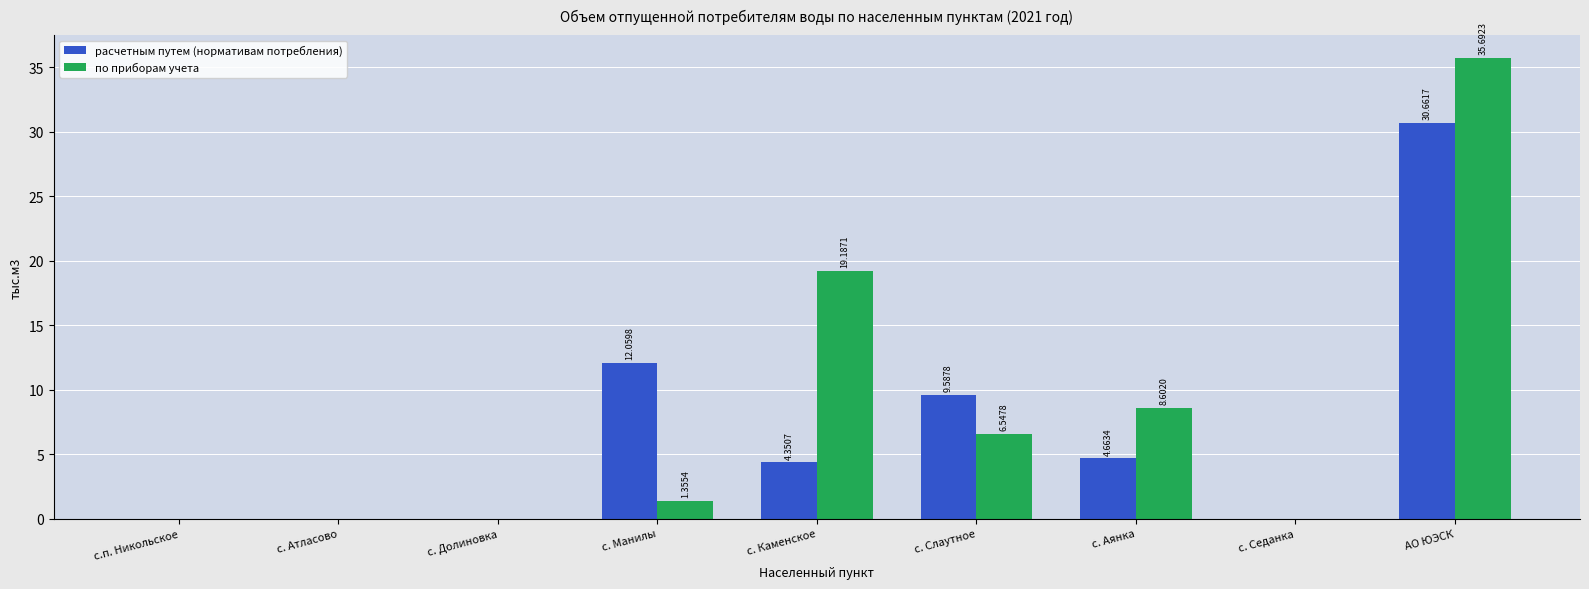

Between с. Каменское and с. Аянка, which series saw the biggest shift?

по приборам учета